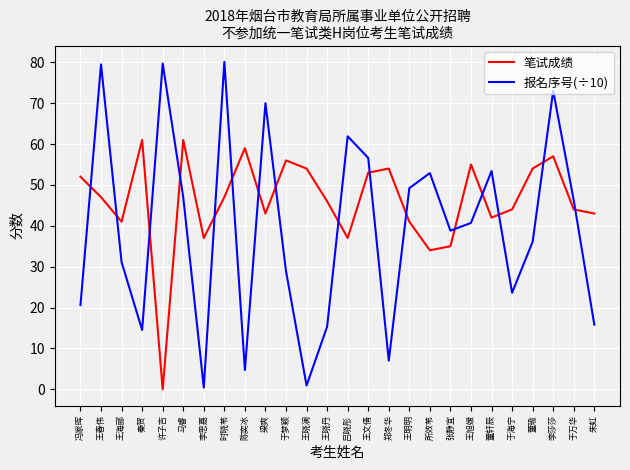

At which category does 笔试成绩 reach its first local valley?

王海郦